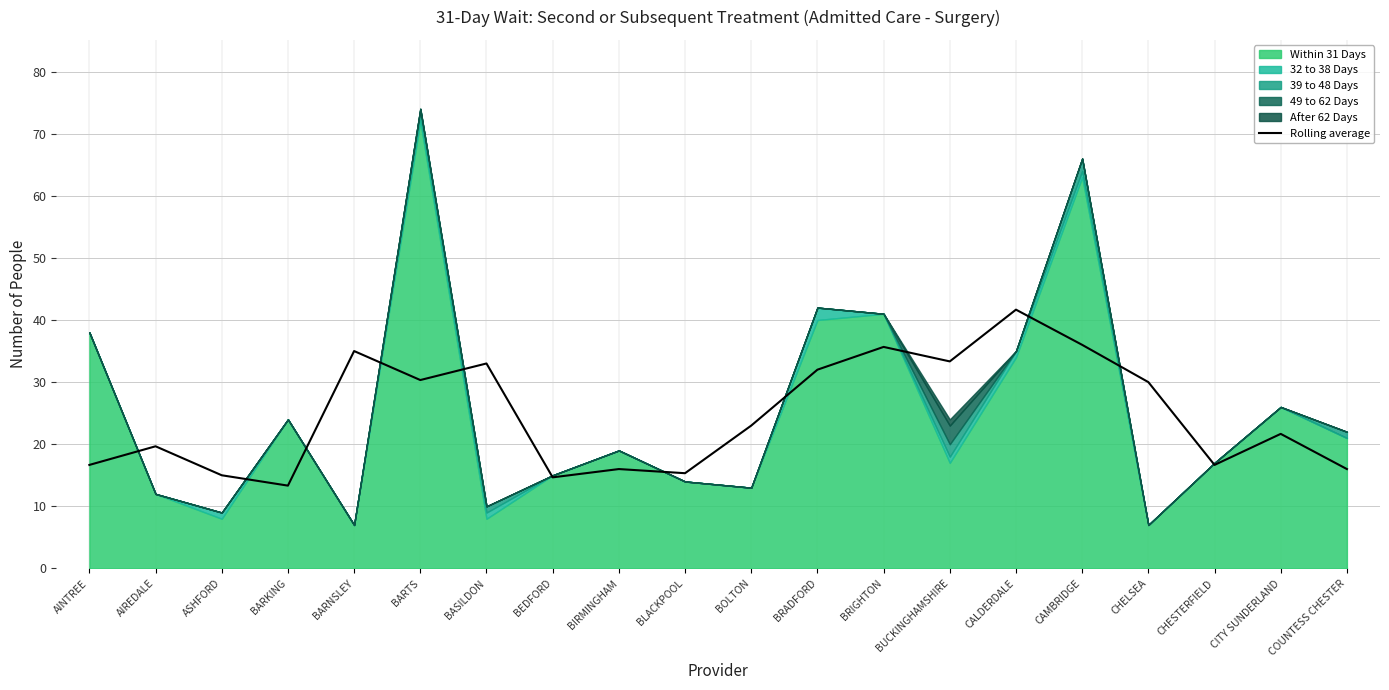

What is the change in value from BUCKINGHAMSHIRE to CAMBRIDGE?

+2.7